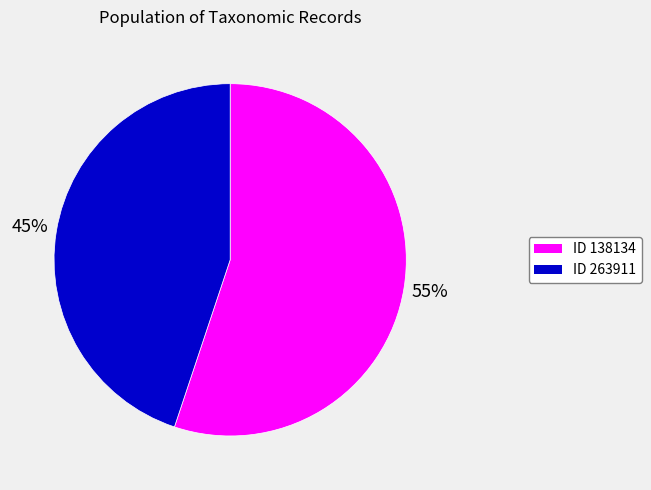

Is there any slice that represents more than half of the pie?

Yes